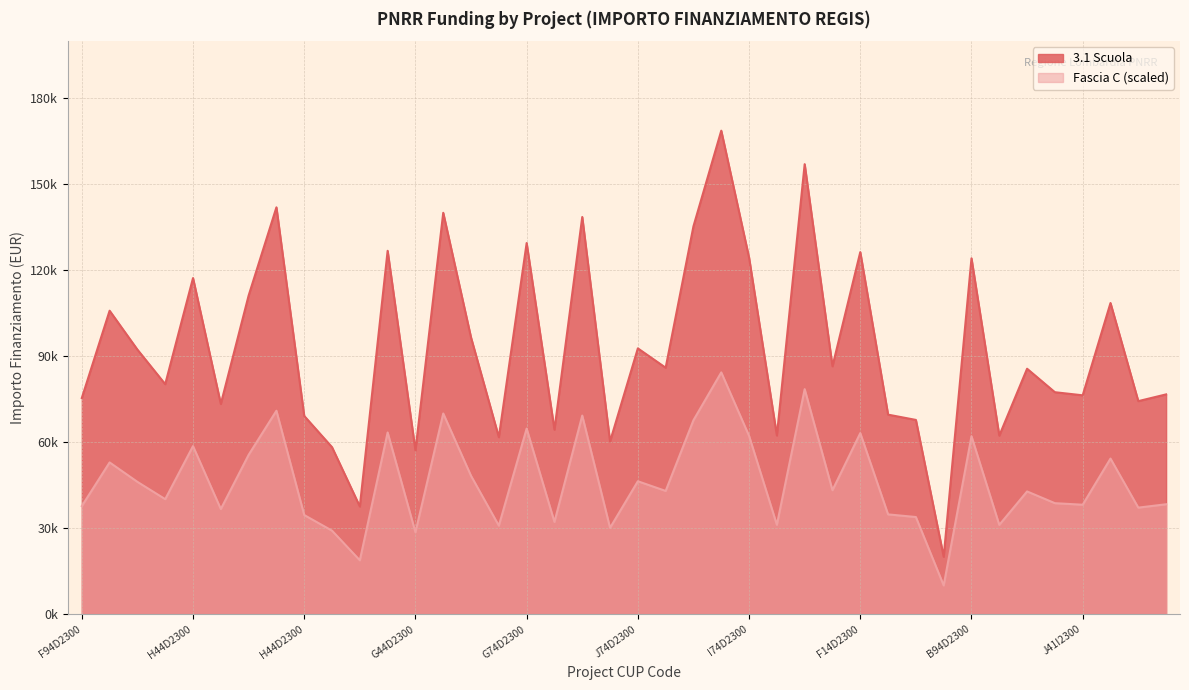

Rank the series by their maximum value, from highest to lowest.

3.1 Scuola, Fascia C (scaled)